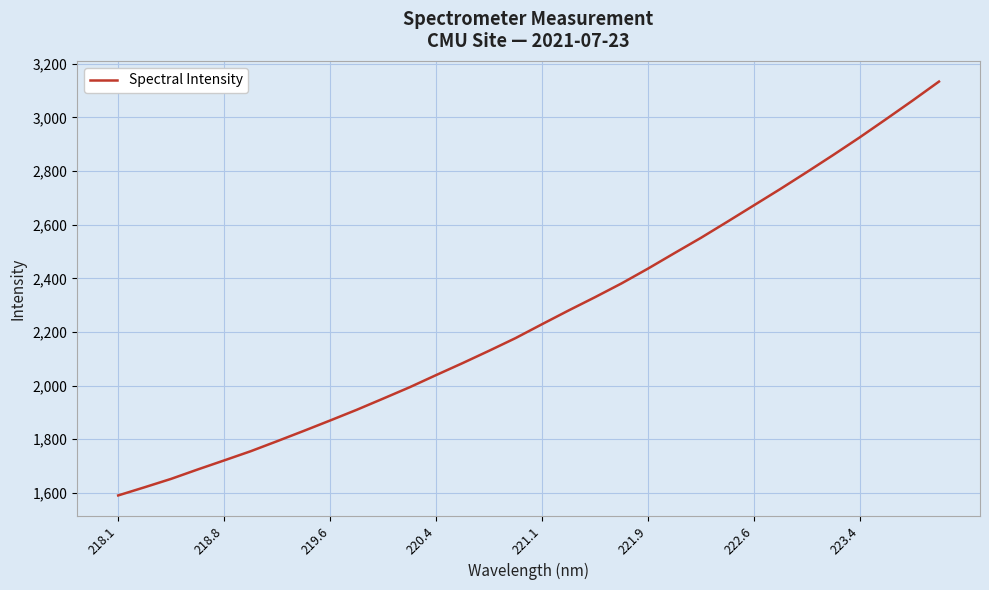

What is the maximum value shown in the chart?

3133.9